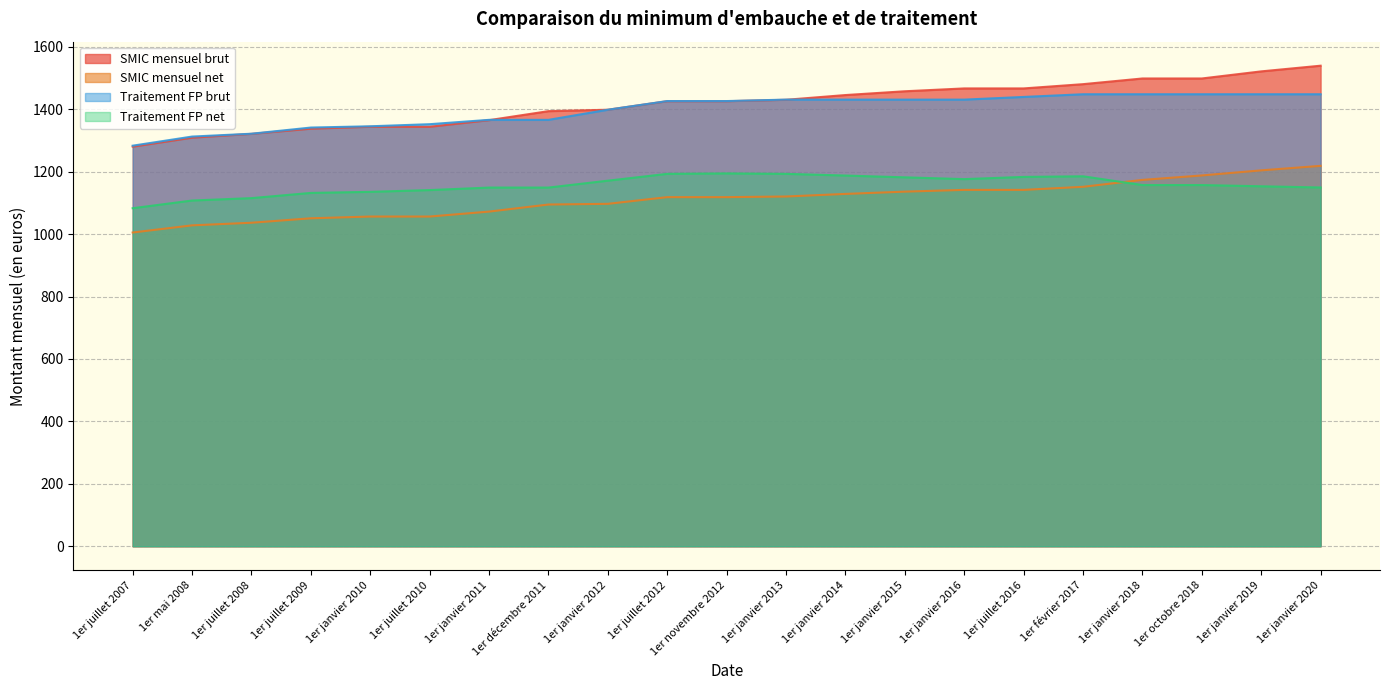

Does the chart display data point markers on the line(s)?

No